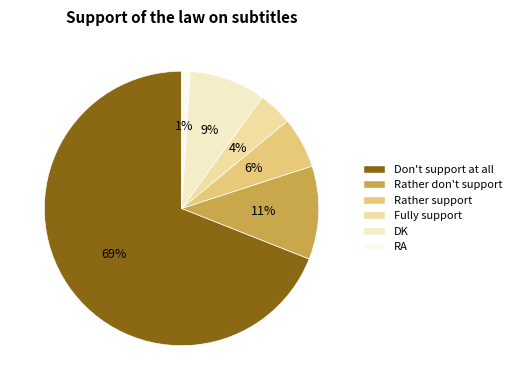

Do RA and Rather don't support together represent more than half of the pie?

No